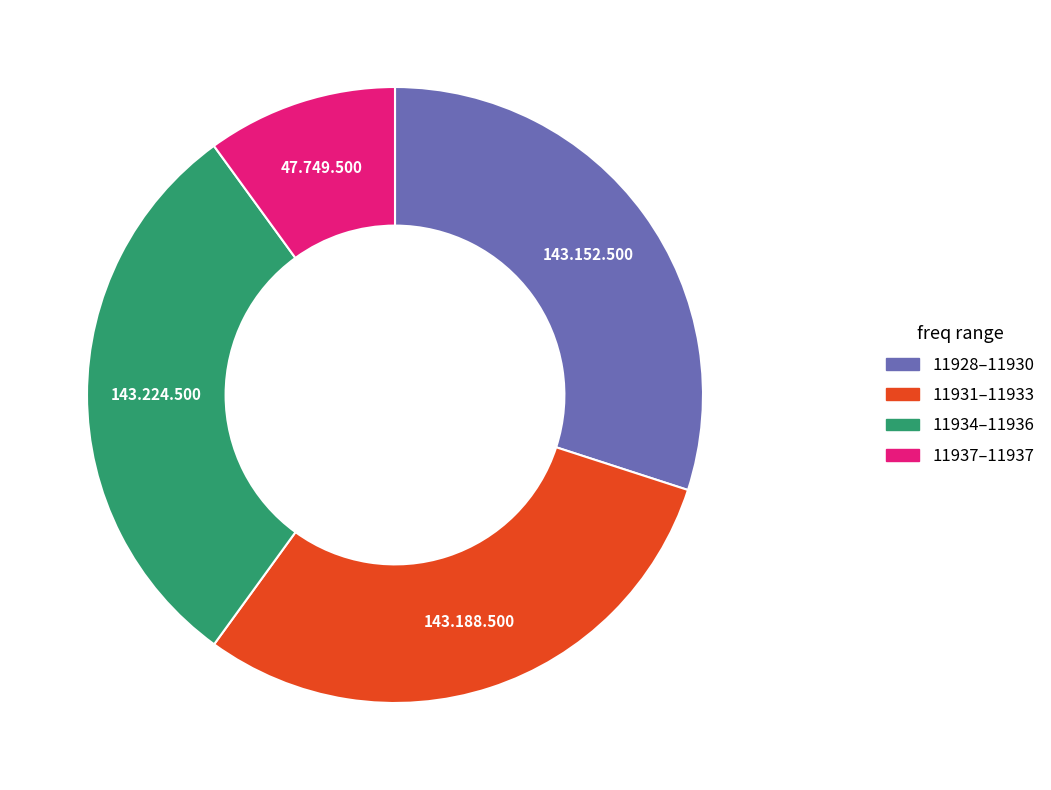

Is there a majority slice in this chart?

No